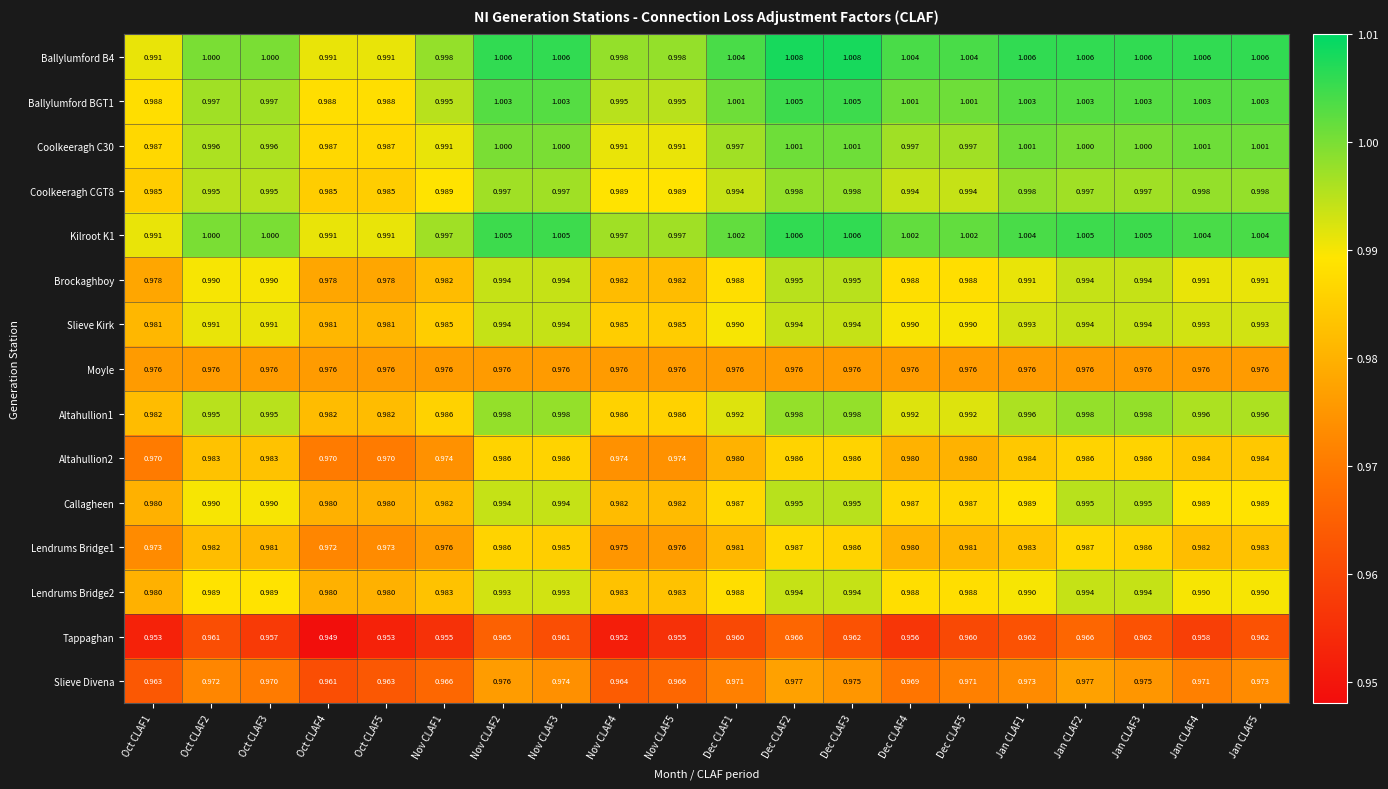

Which series changed the most between Dec CLAF3 and Jan CLAF4?

Callagheen